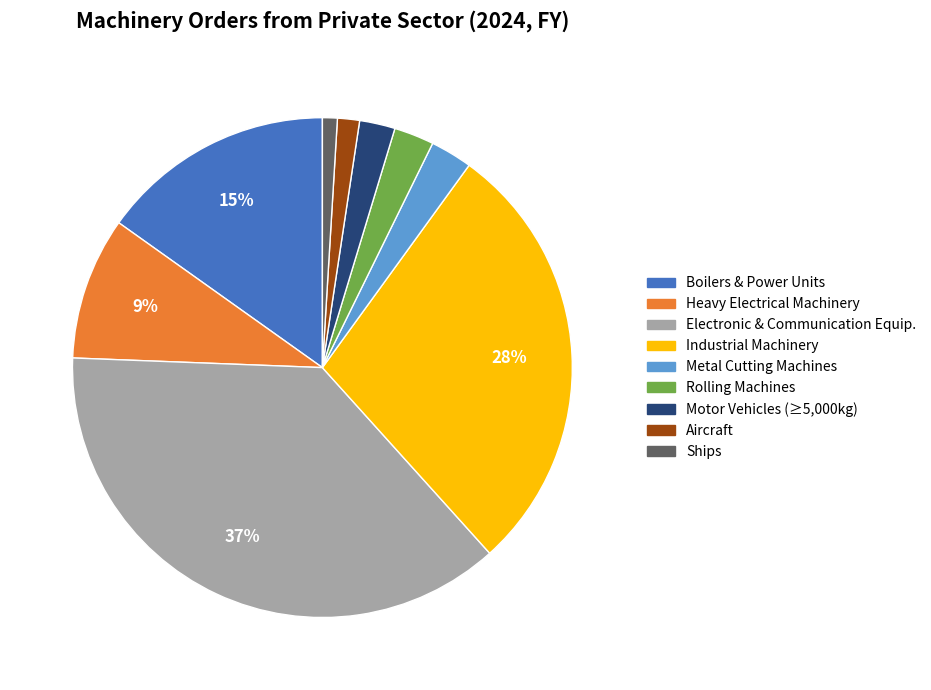

To the nearest percent, what is the difference between the Ships and Industrial Machinery slice percentages?

27%